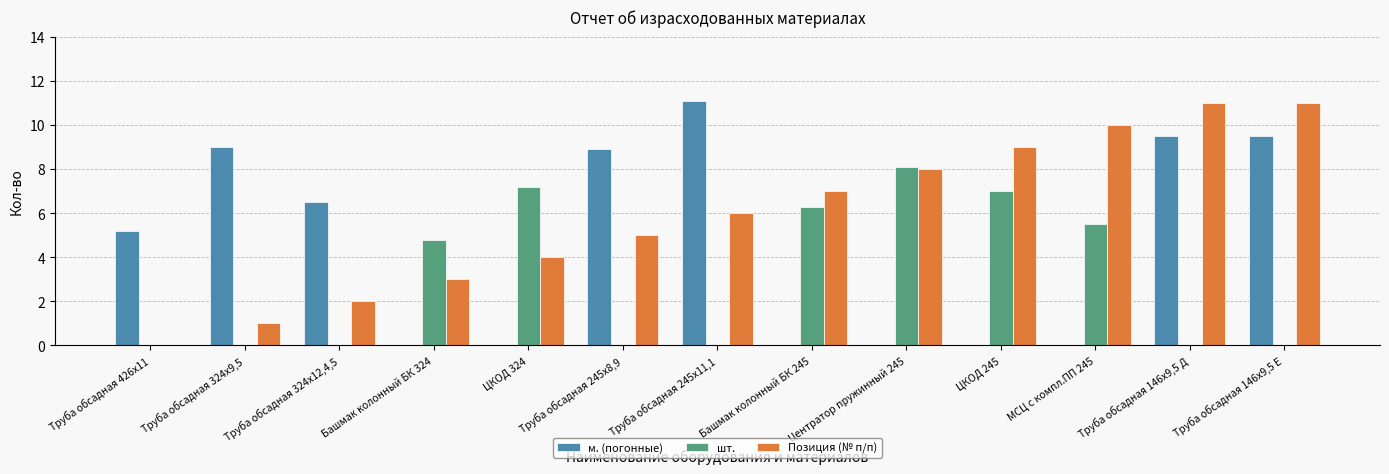

What is the spread (max minus min) of values at Труба обсадная 426х11?

5.2